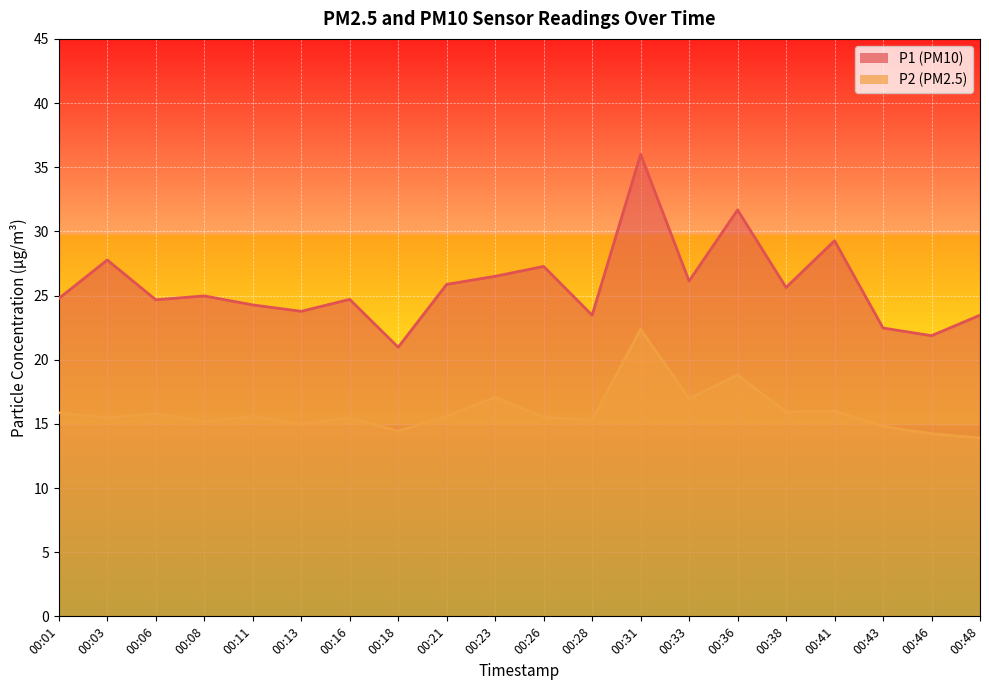

At which label does P1_line first exceed 24?

00:01